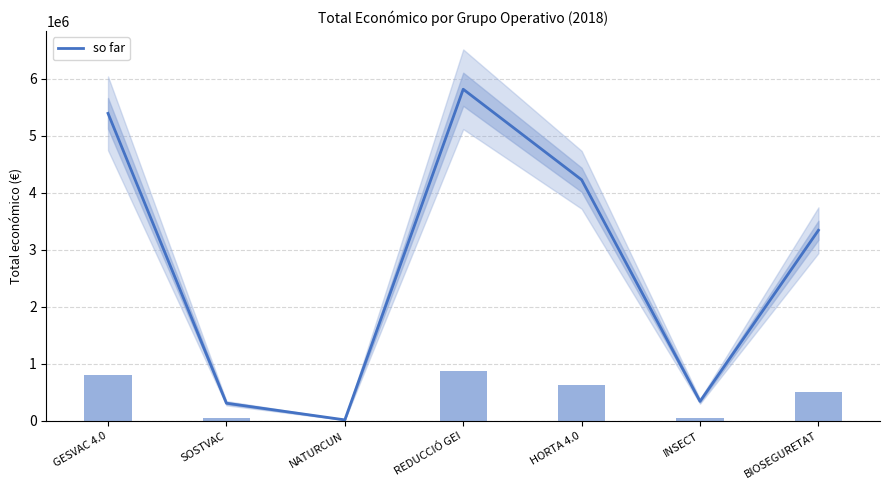

Is it true that the value at NATURCUN is 8732?

False